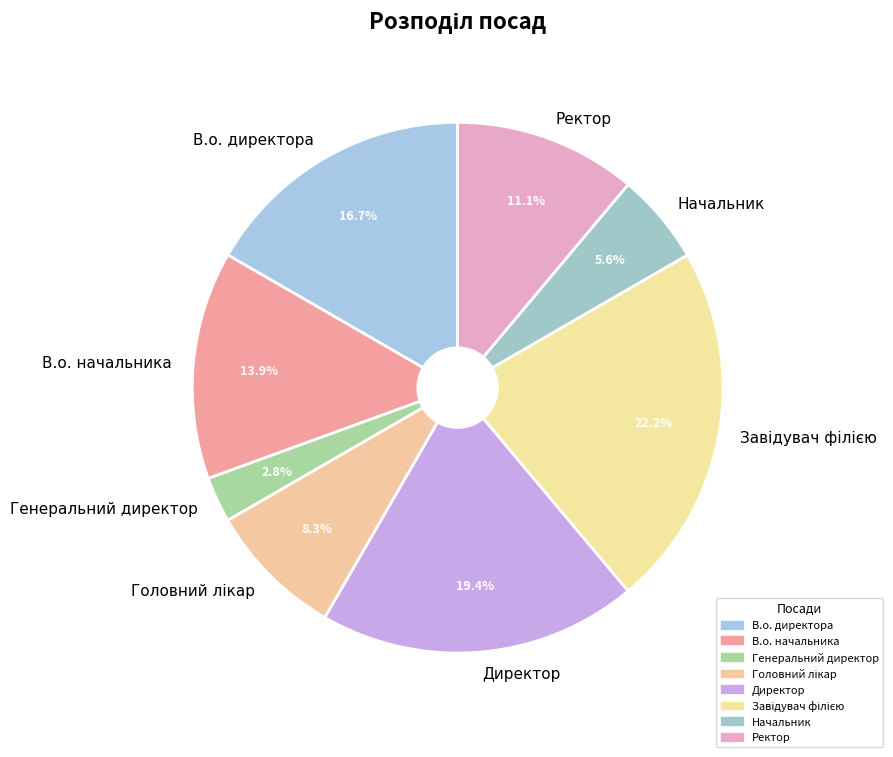

How many slices are in this pie chart?

8